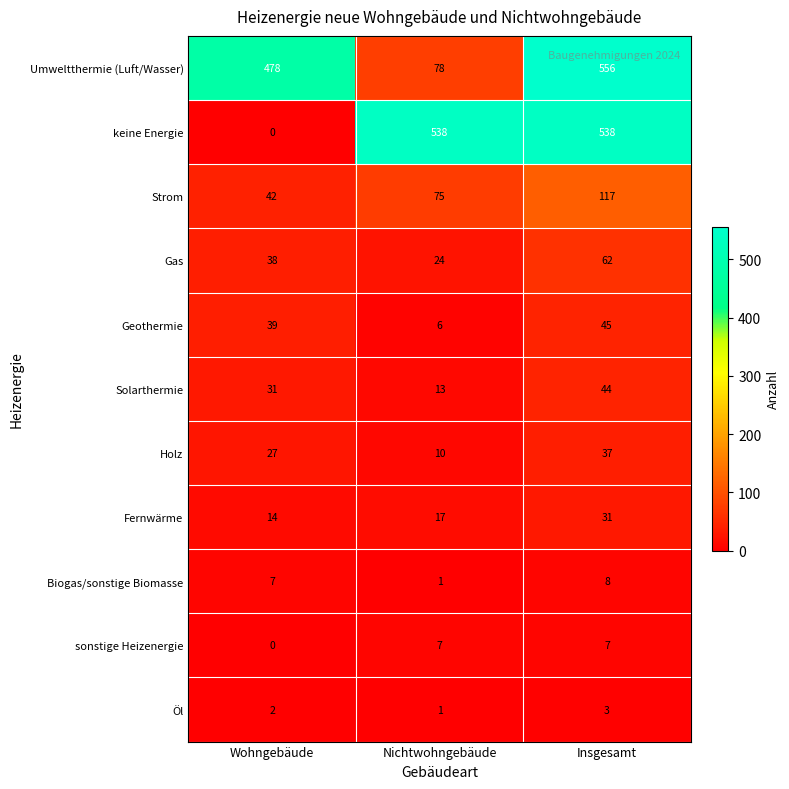

At which category is the sum across all series the highest?

Insgesamt